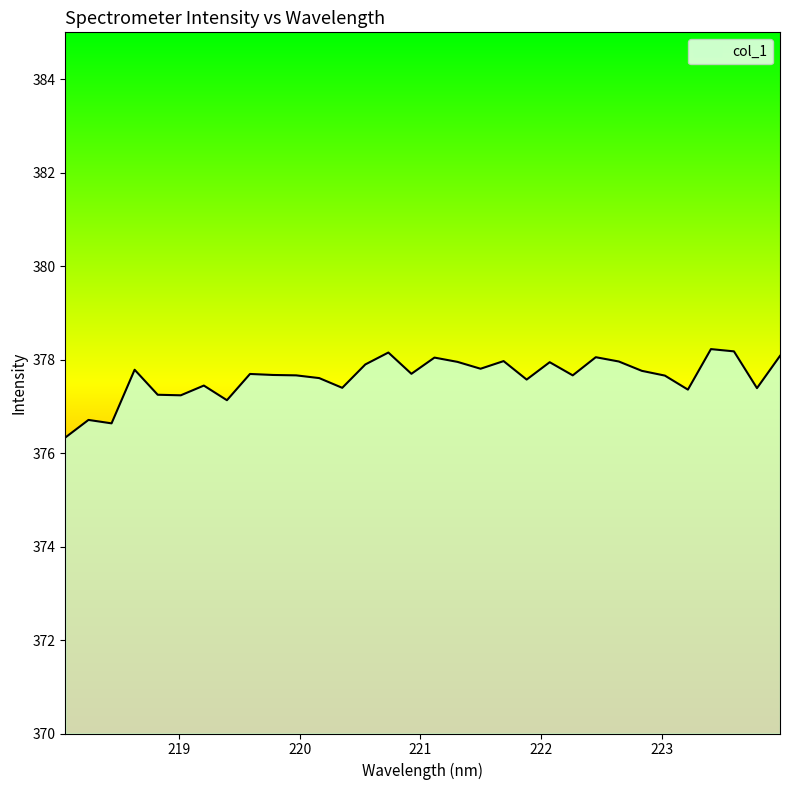

How many series are shown in this chart?

1